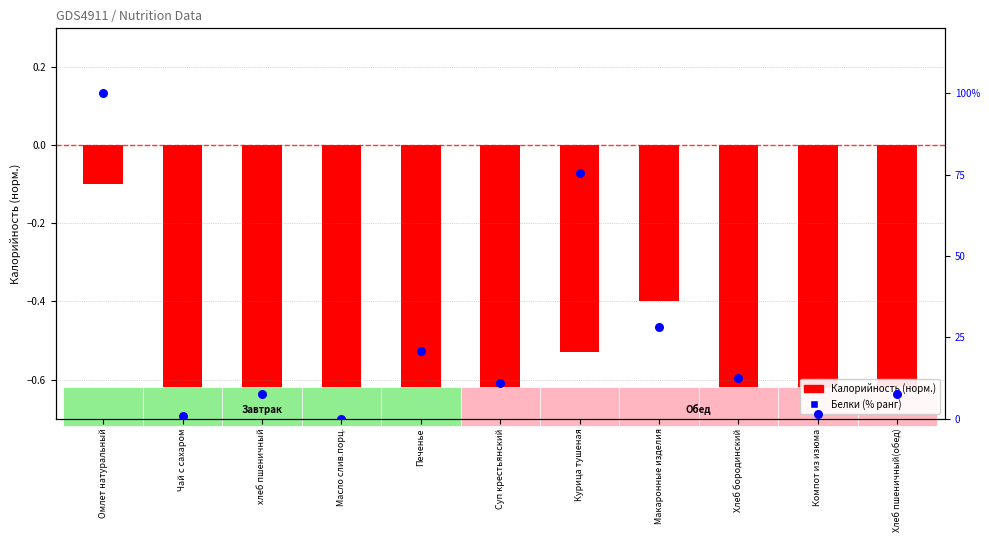

Which series has the largest total across all categories?

Белки (% ранг)